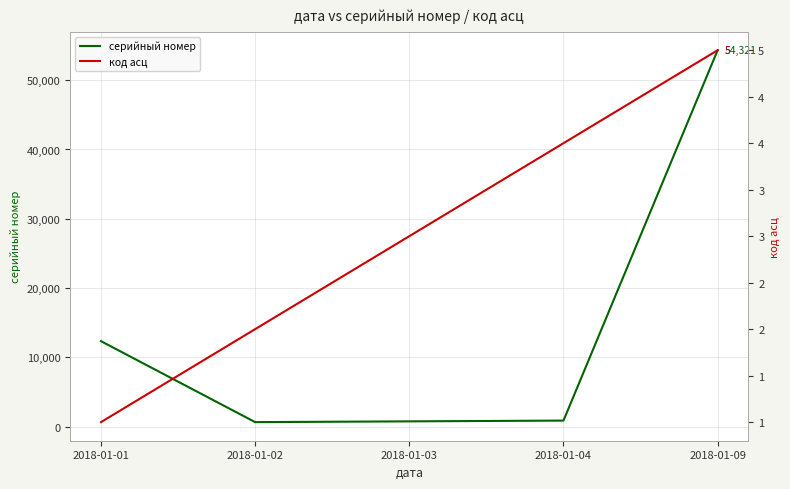

What are all the series names shown in the legend?

серийный номер, код асц